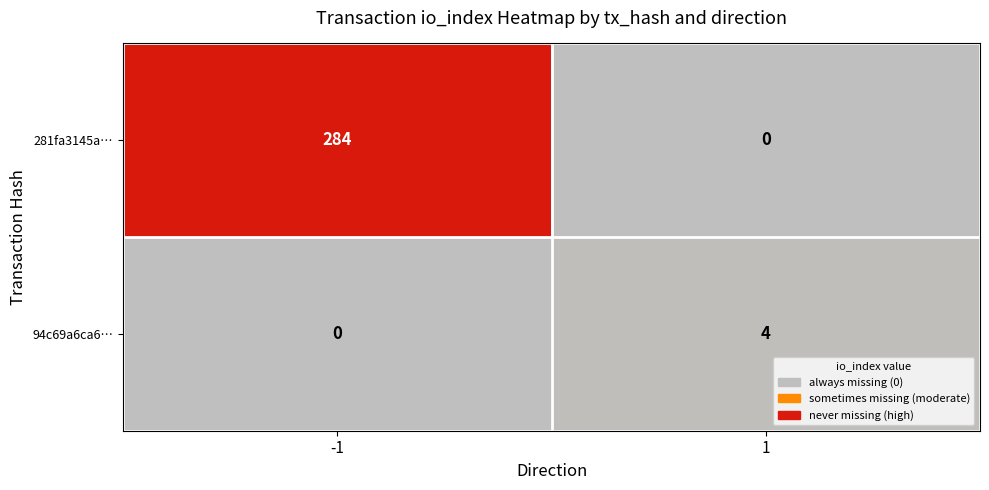

The value of 281fa3145a… at -1 is 284. True or false?

True